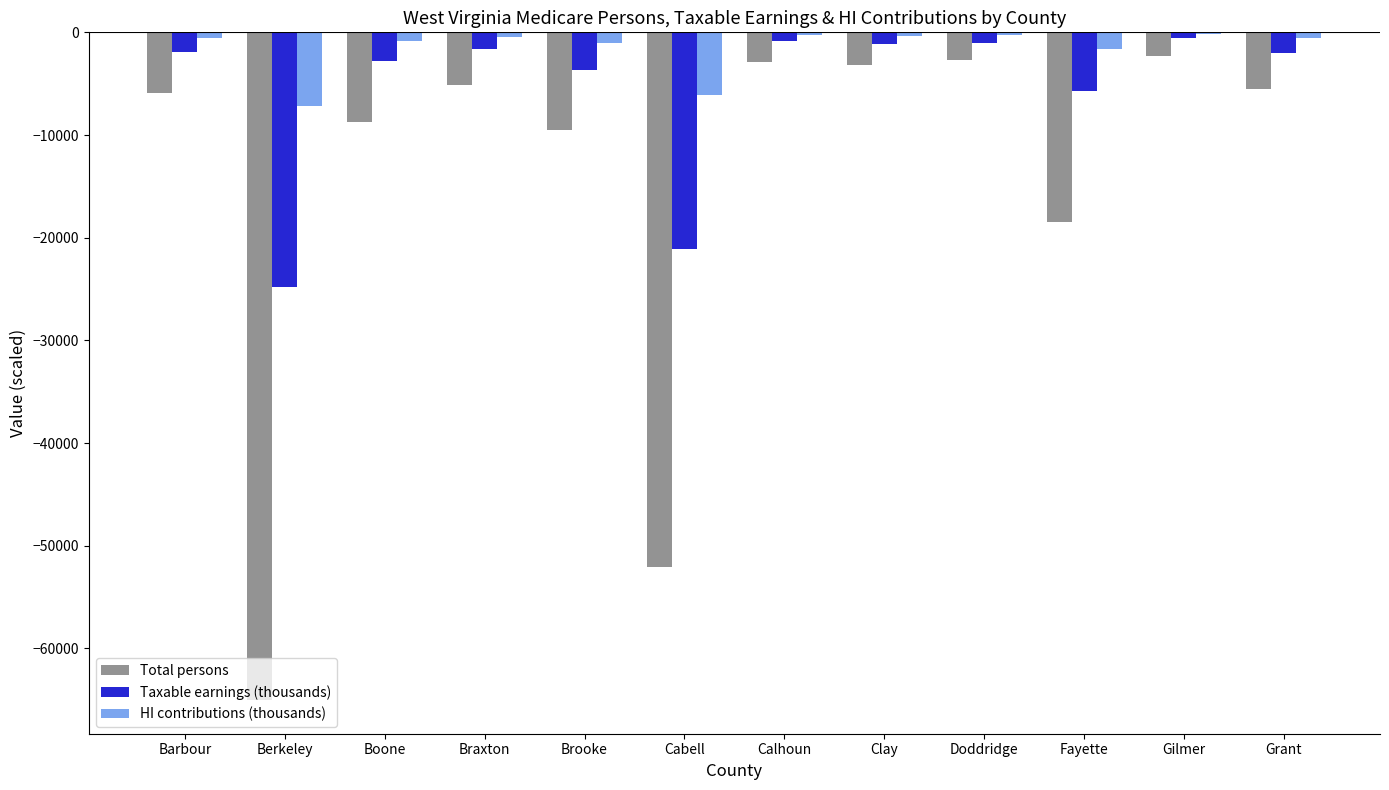

What is the maximum value shown in the chart?

-167.3